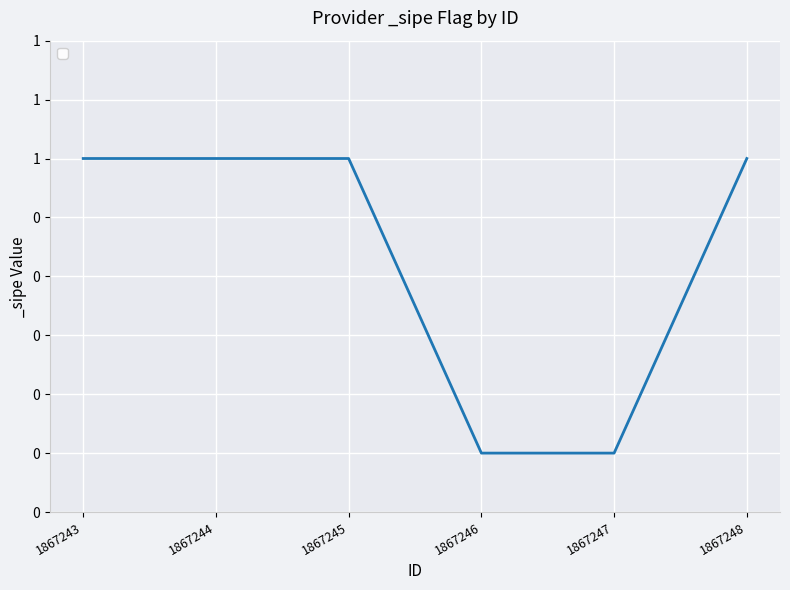

List the labels in order of value, smallest first.

1867246, 1867247, 1867243, 1867244, 1867245, 1867248